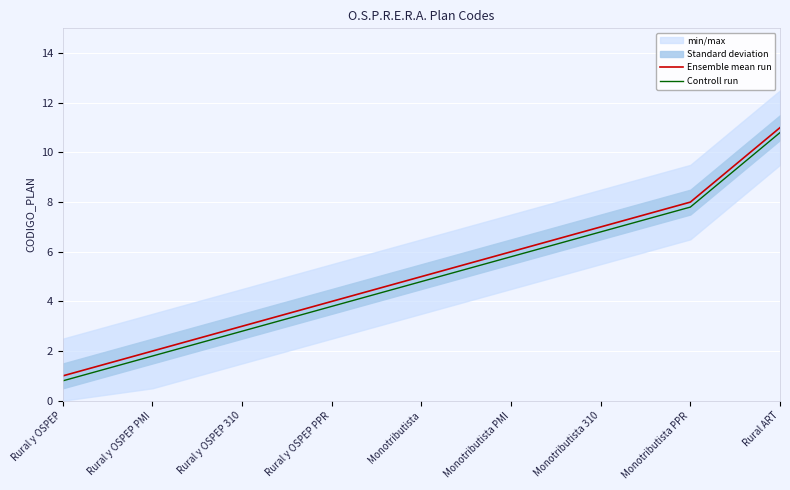

What position from the left is Rural y OSPEP PMI?

2